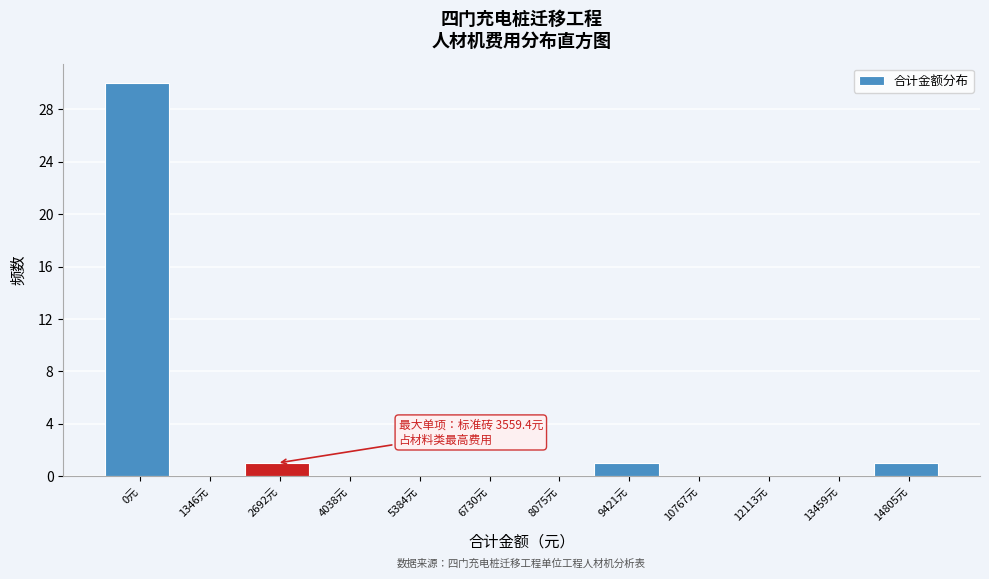

Reading left to right, list all the values displayed in this chart.

0元=30	1346元=0	2692元=1	4038元=0	5384元=0	6730元=0	8075元=0	9421元=1	10767元=0	12113元=0	13459元=0	14805元=1